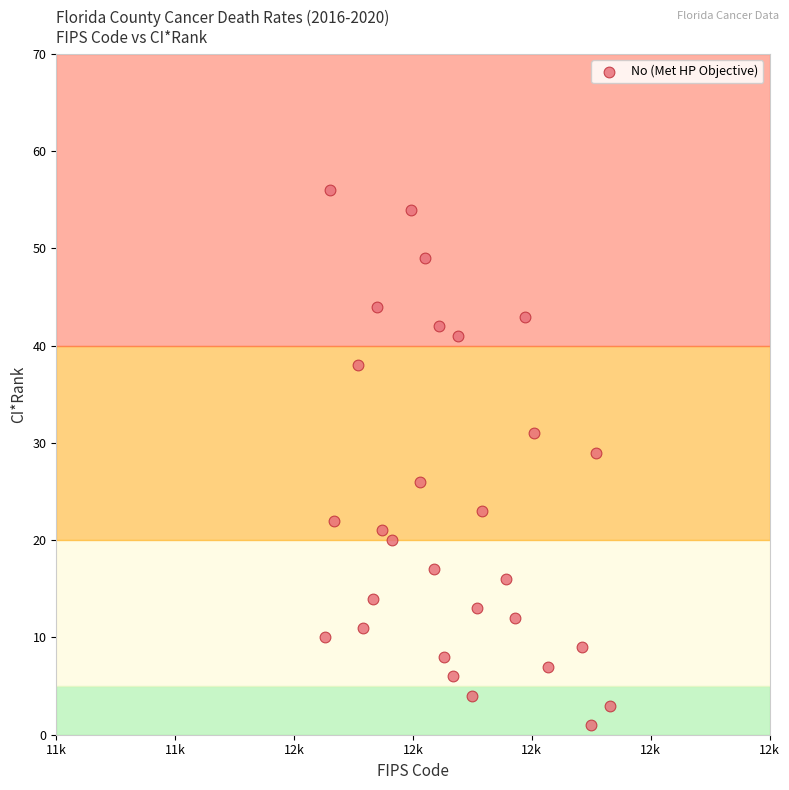

What is the range of Y values (max minus min)?

55